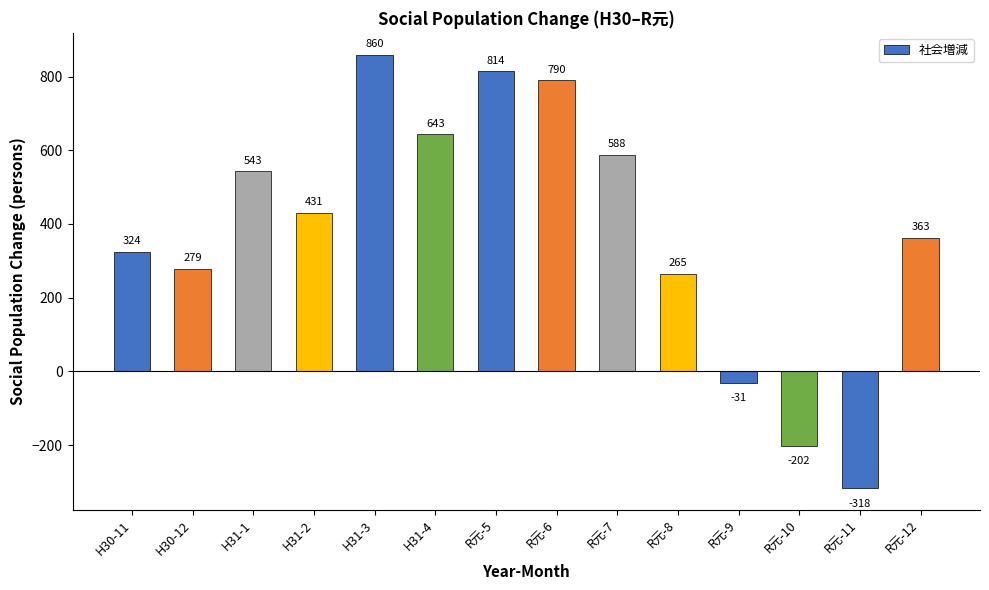

The value at R元-6 is 1117. True or false?

False